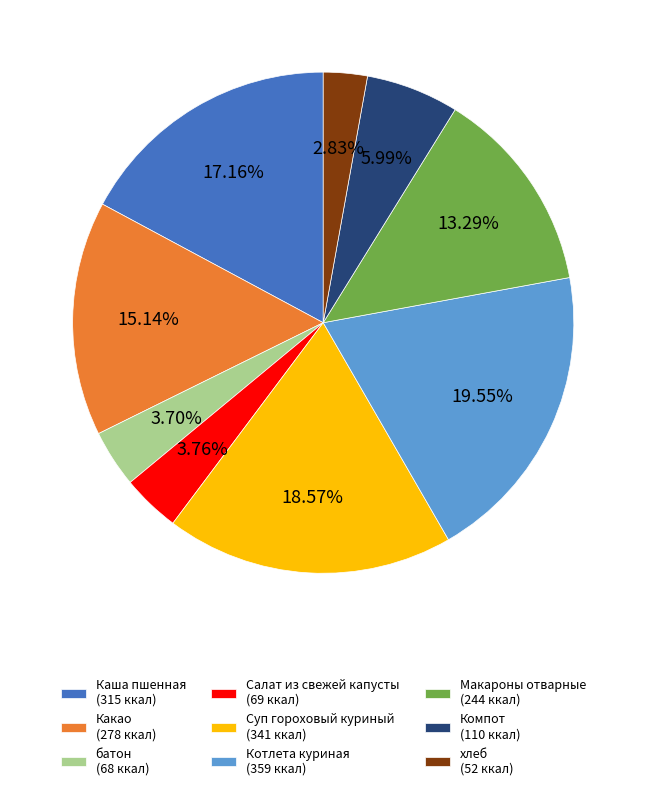

Approximately how many times larger is the value at Какао compared to батон?

4.1